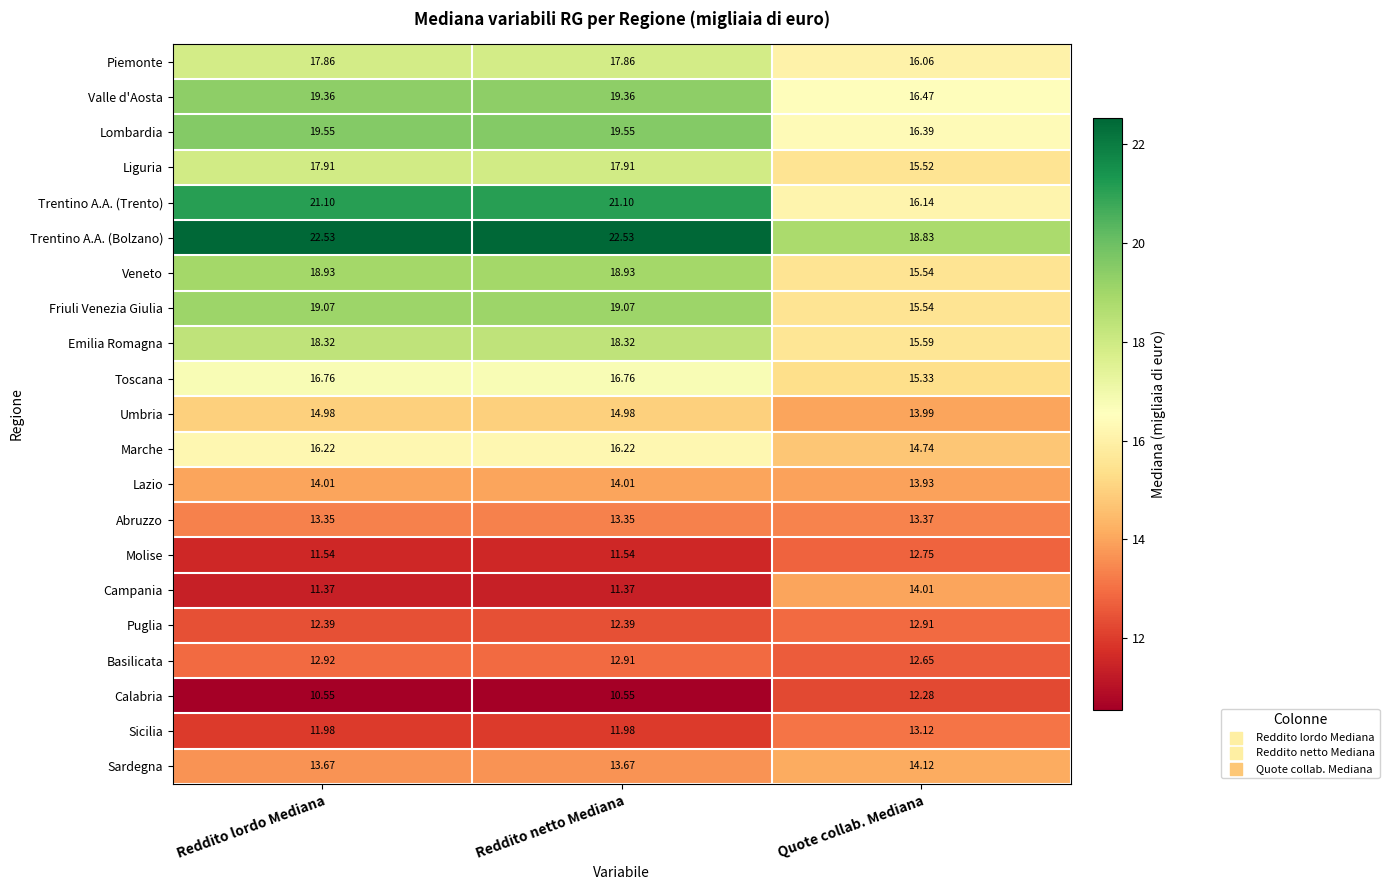

Rank the series at Reddito lordo Mediana from highest to lowest value.

Trentino A.A. (Bolzano), Trentino A.A. (Trento), Lombardia, Valle d'Aosta, Friuli Venezia Giulia, Veneto, Emilia Romagna, Liguria, Piemonte, Toscana, Marche, Umbria, Lazio, Sardegna, Abruzzo, Basilicata, Puglia, Sicilia, Molise, Campania, Calabria